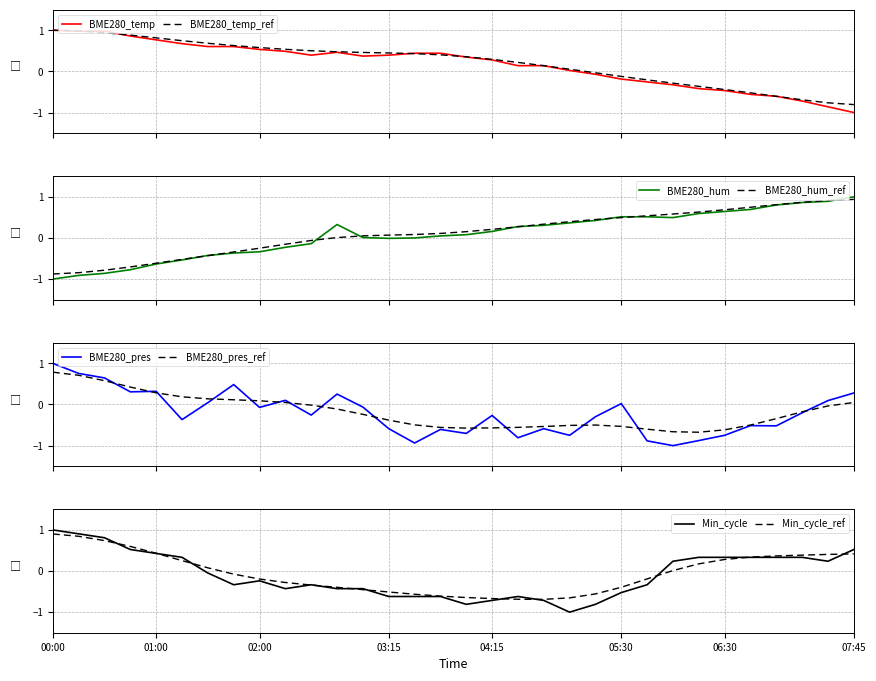

What is the maximum value for BME280_temp_ref?

1.0